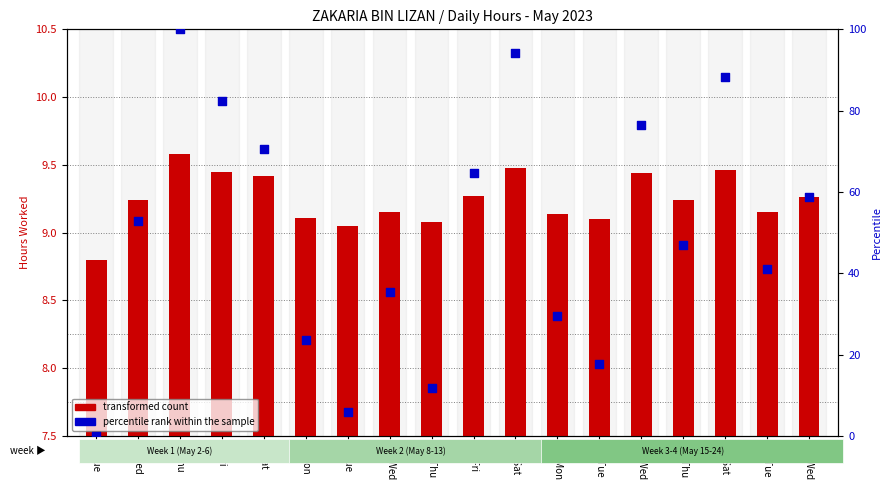

Which series has the largest total across all categories?

percentile rank within the sample